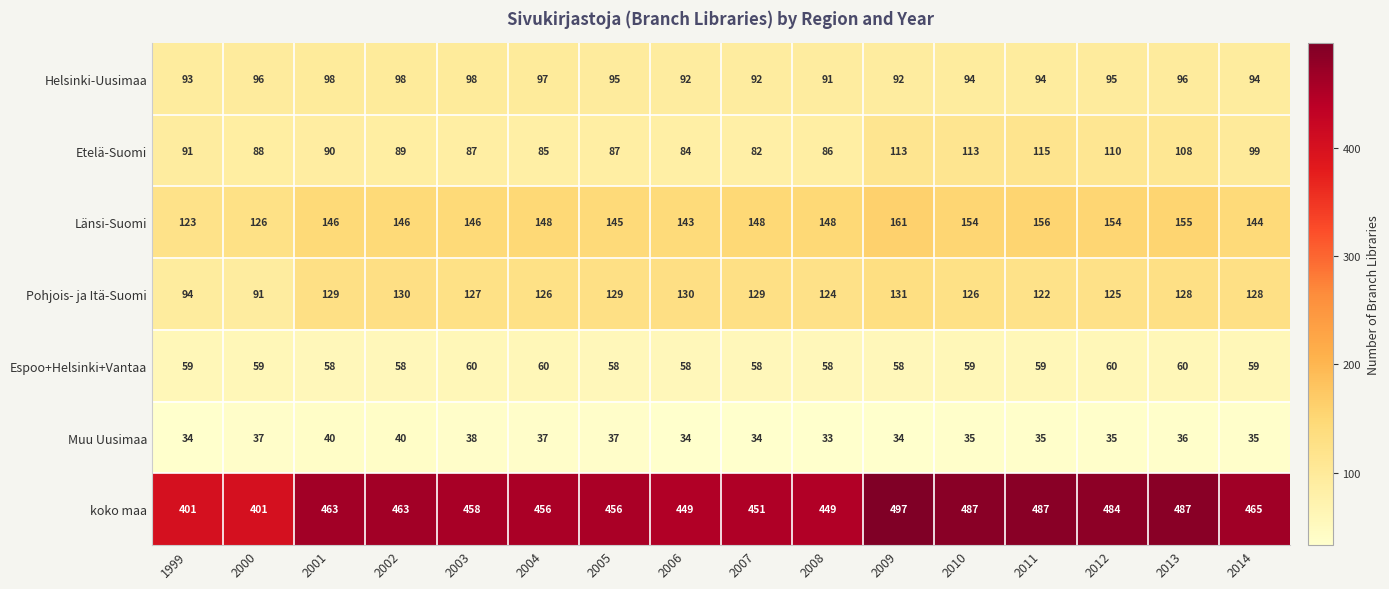

Which series has the largest range (max minus min)?

koko maa